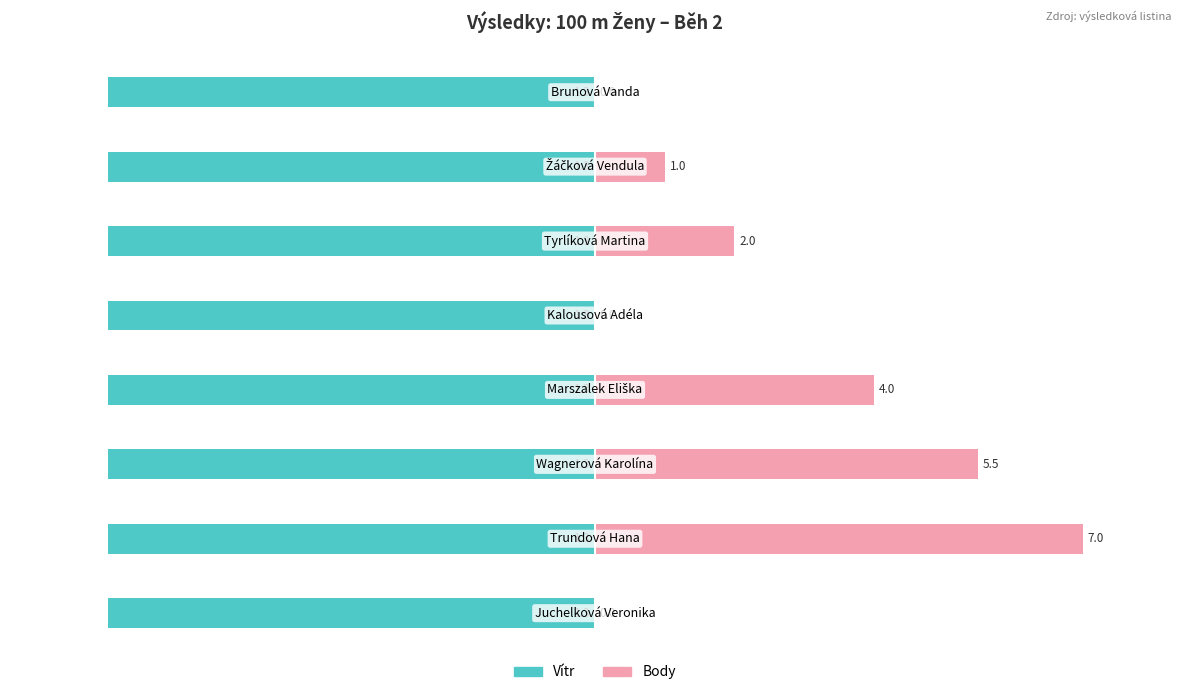

What are all the series names shown in the legend?

Vítr, Body